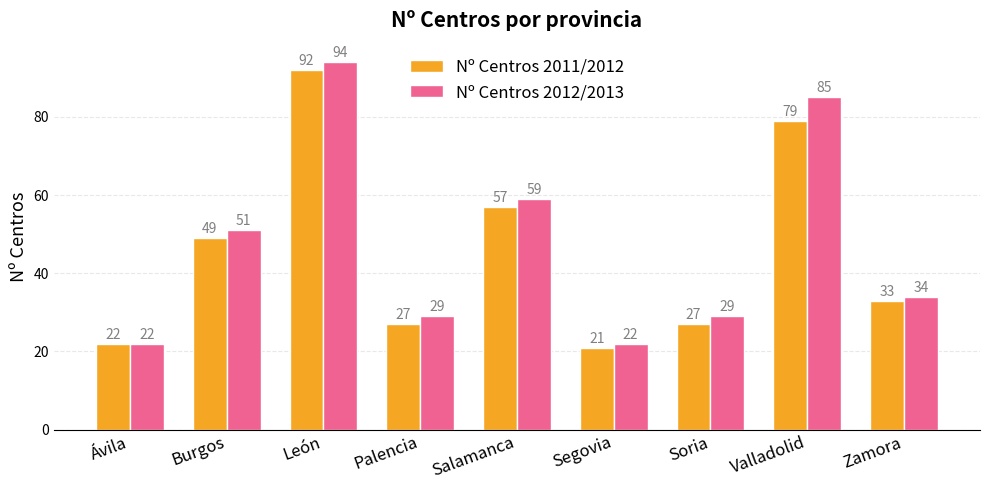

Which label corresponds to the smallest value in the chart?

Segovia